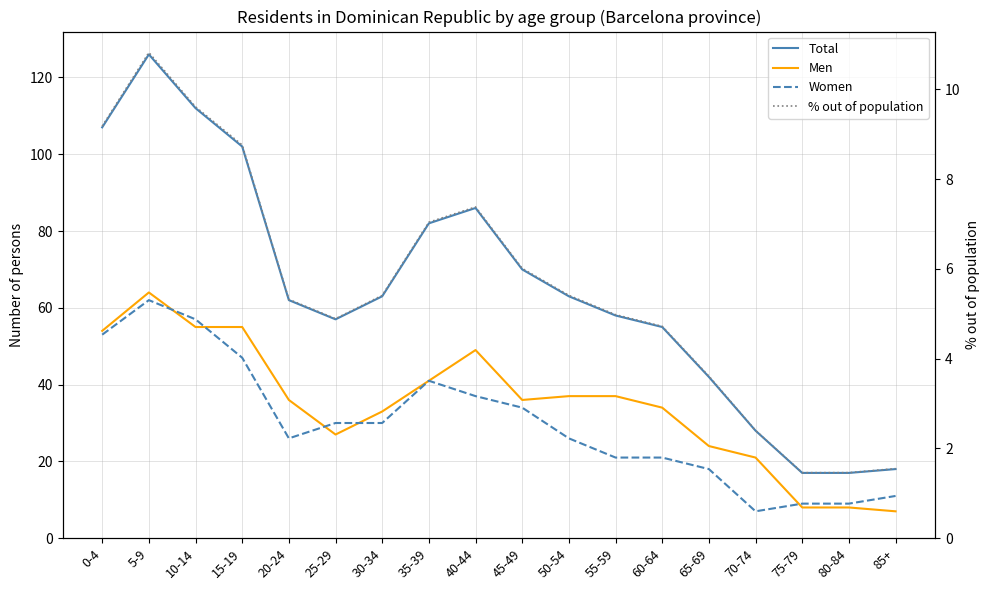

At how many categories does at least one series exceed 22?

15